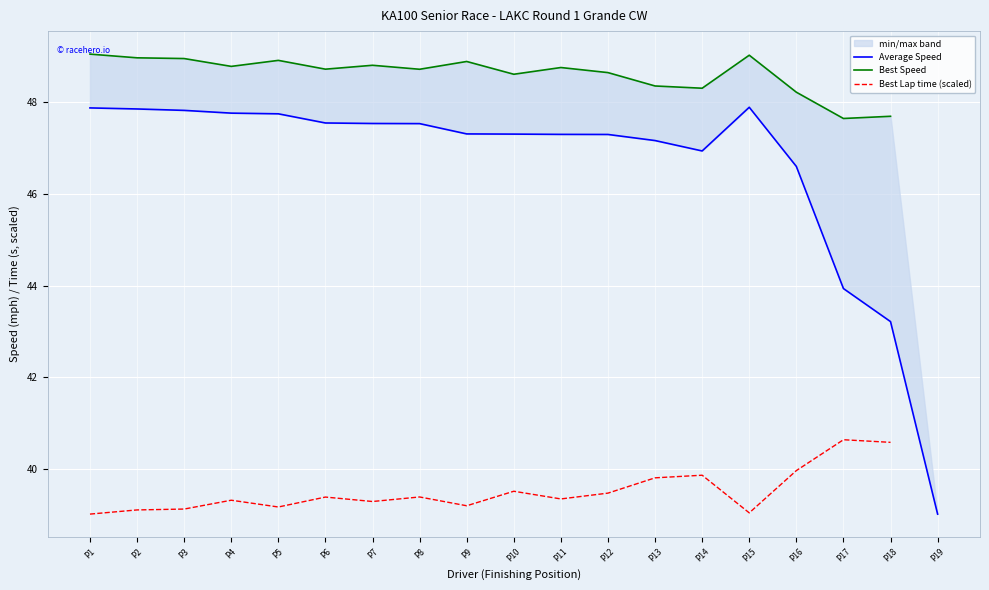

What is the difference between the maximum and second lowest values in the Average Speed series?

4.7